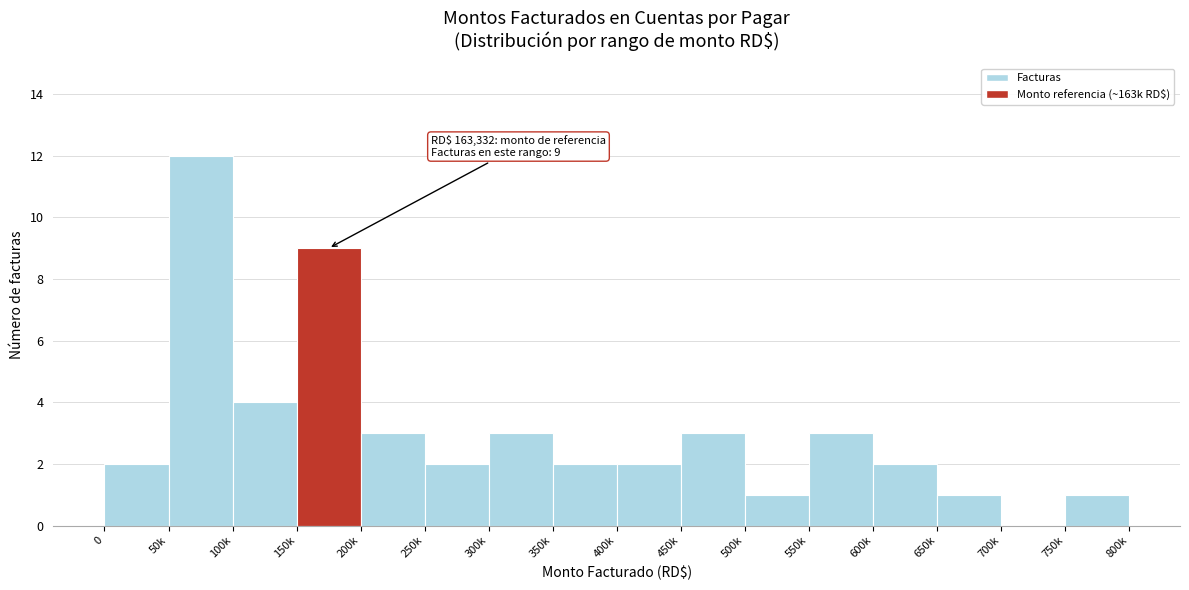

Reading right to left, extract all data points from this chart.

750k=1	700k=0	650k=1	600k=2	550k=3	500k=1	450k=3	400k=2	350k=2	300k=3	250k=2	200k=3	150k=9	100k=4	50k=12	0=2